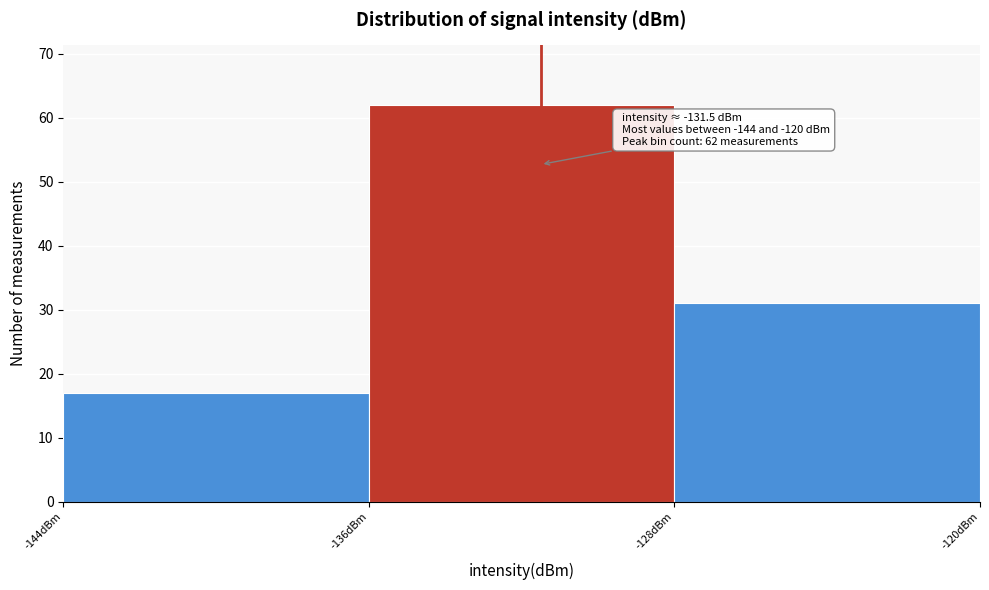

Over which range of the x-axis is the bar tallest?

-136 to -128